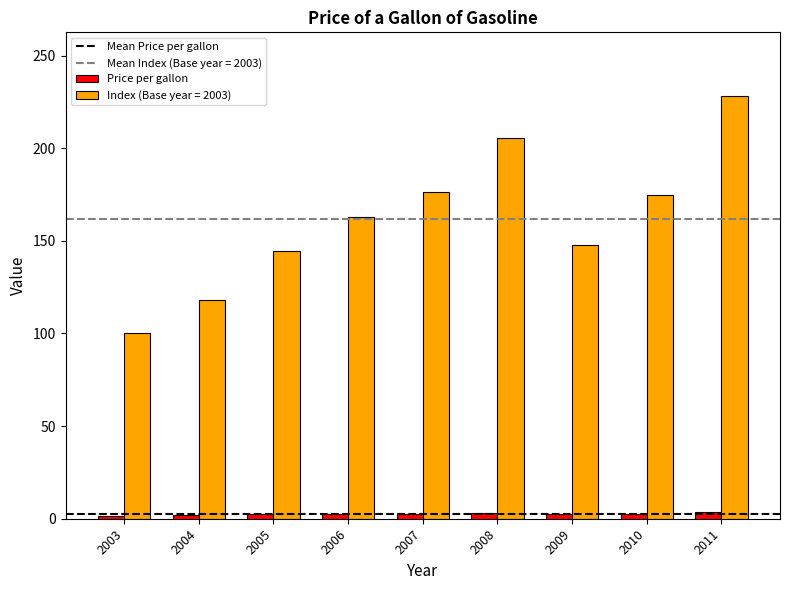

Rank the series by their maximum value, from lowest to highest.

Price per gallon, Index (Base year = 2003)